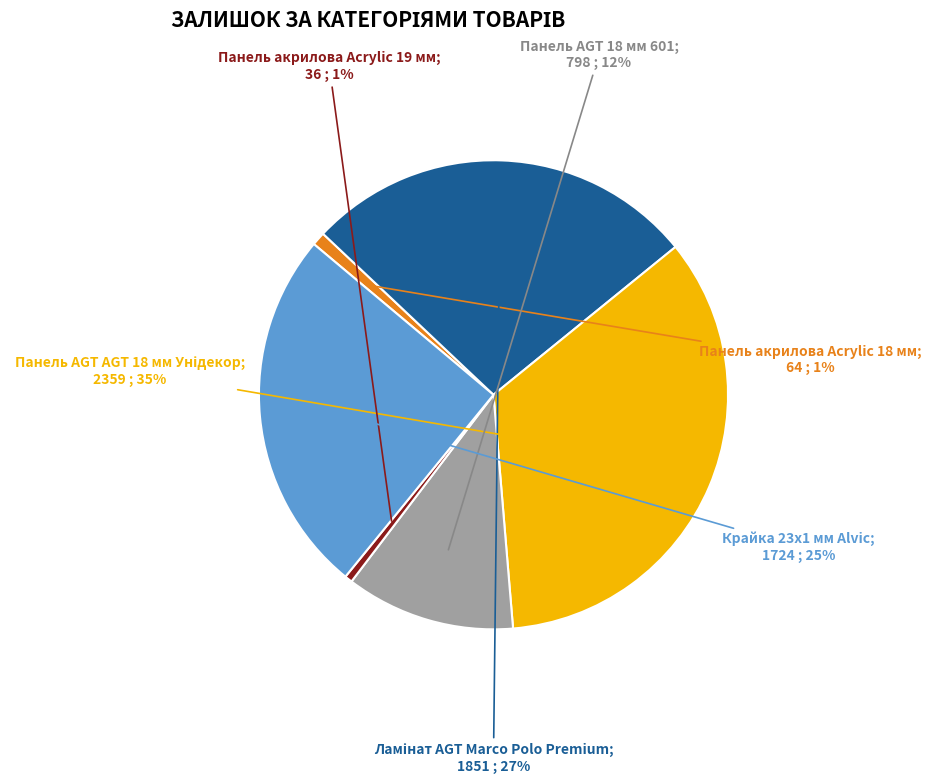

Is there any slice that represents more than half of the pie?

No